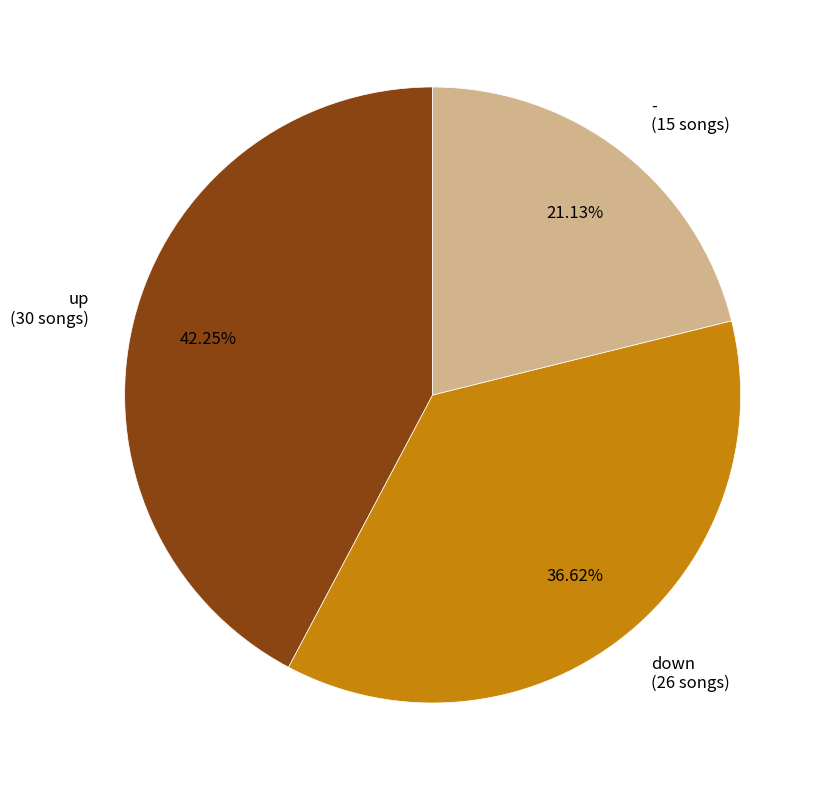

Combined, what portion of the pie is up and -?

63.4%